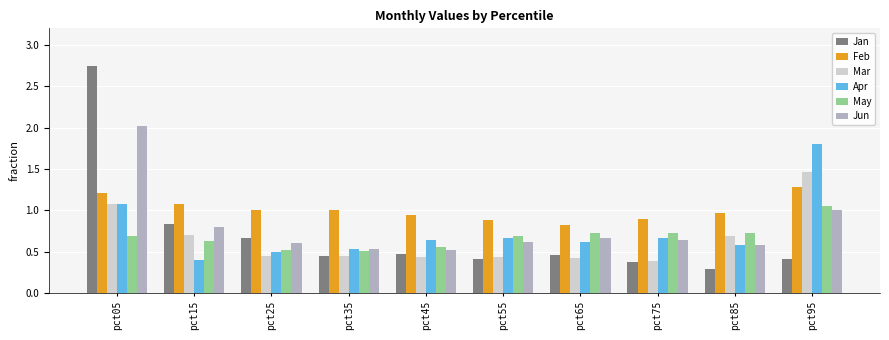

What is the total value across all series at pct25?

3.7